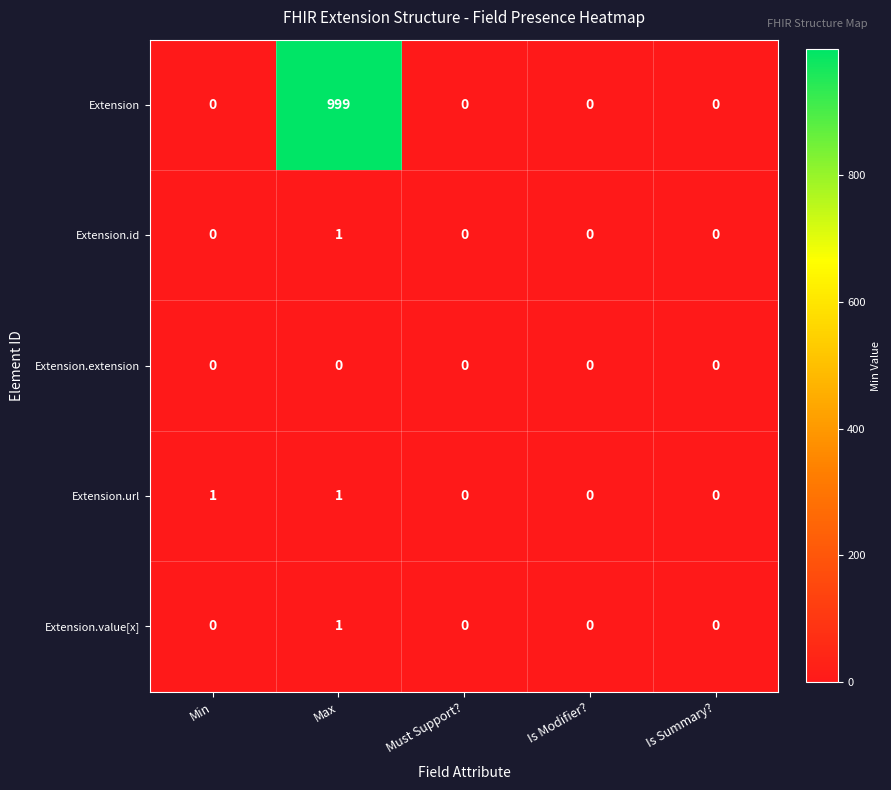

Is it true that Extension.value[x] equals -1 at Is Modifier??

False